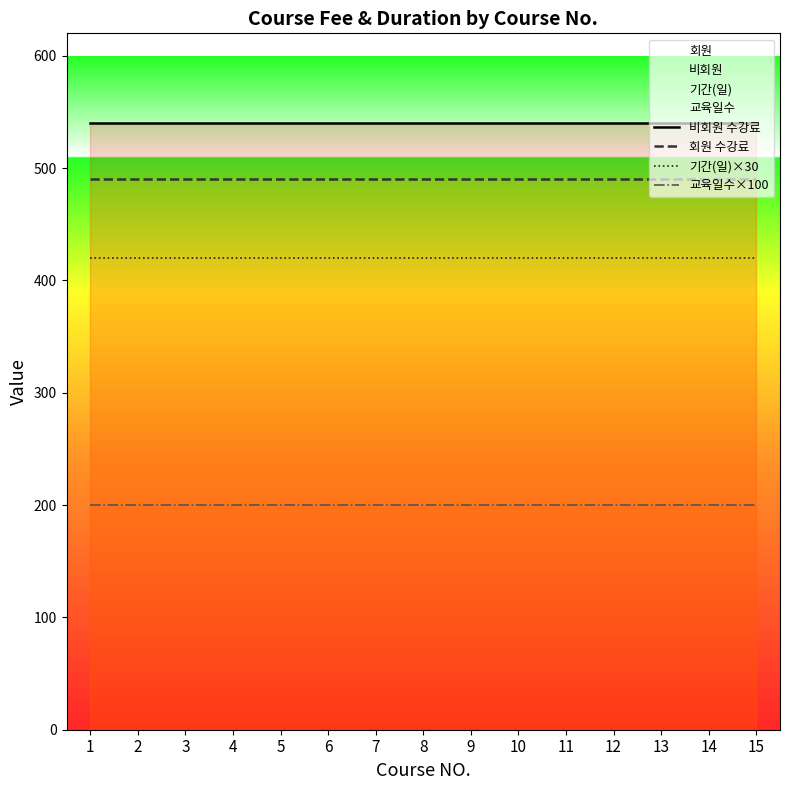

True or false: 교육일수×100 has more than 2 interior local peaks.

False